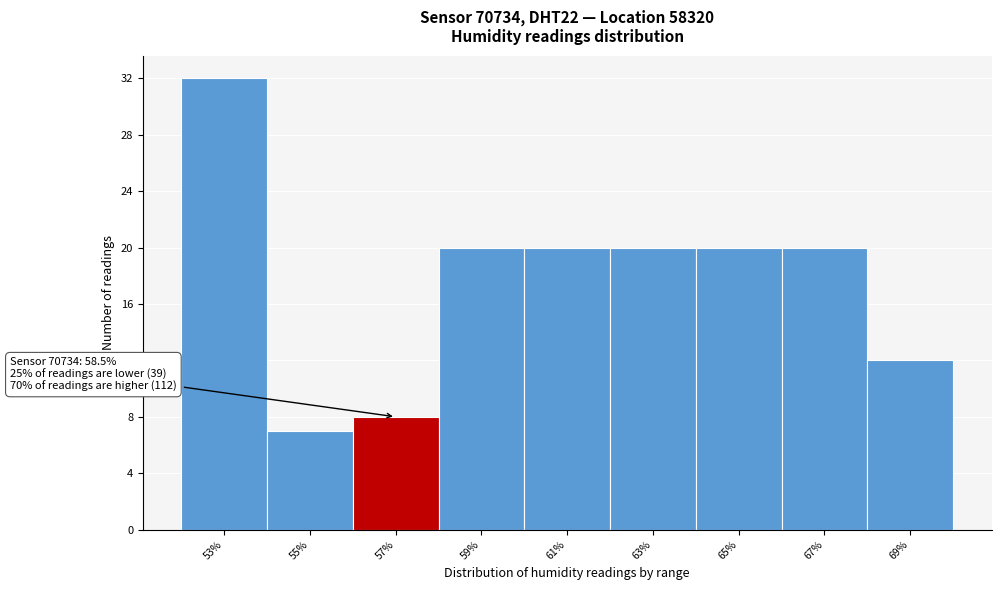

Reading left to right, what are all the values shown in this chart?

32	7	8	20	20	20	20	20	12